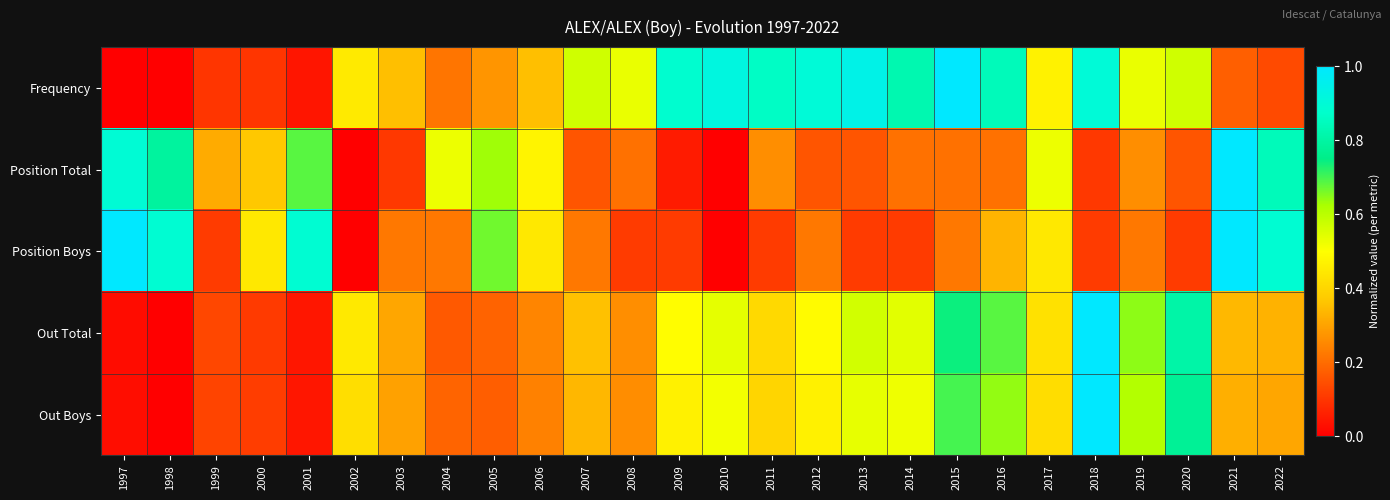

Which series has the largest range (max minus min)?

Frequency